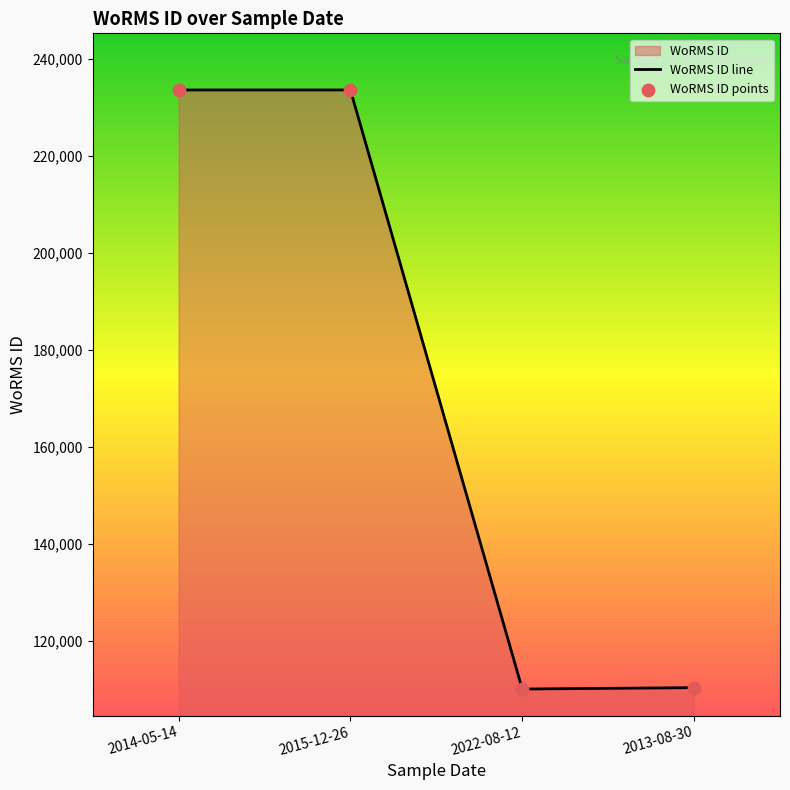

What is the change in value from 2015-12-26 to 2022-08-12?

-123551